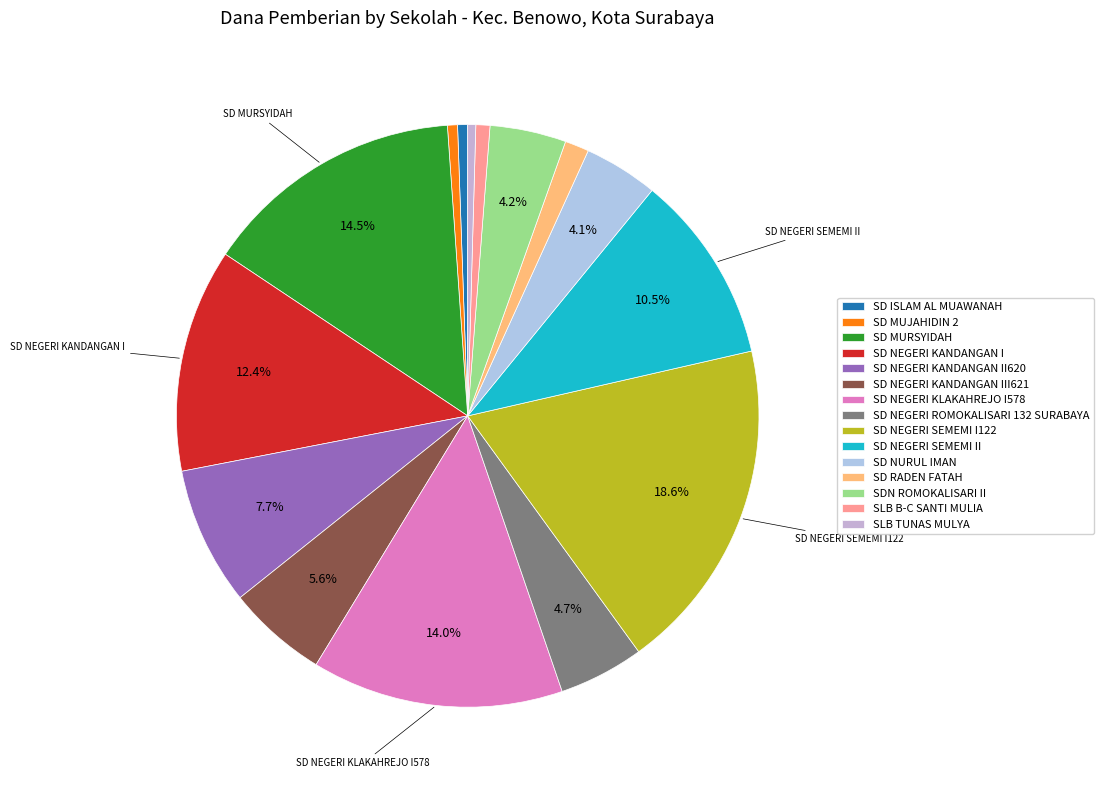

Combined, what portion of the pie is SD NEGERI ROMOKALISARI 132 SURABAYA and SD MURSYIDAH?

19.3%